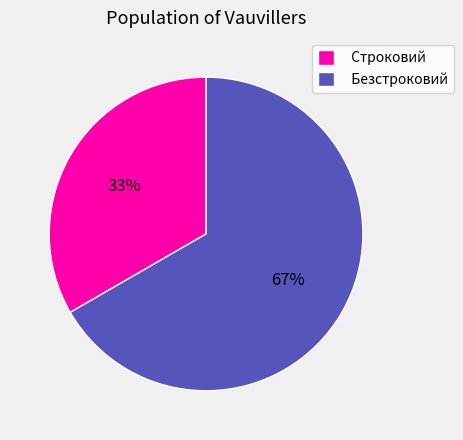

The Строковий slice represents 33% of the pie. True or false?

True